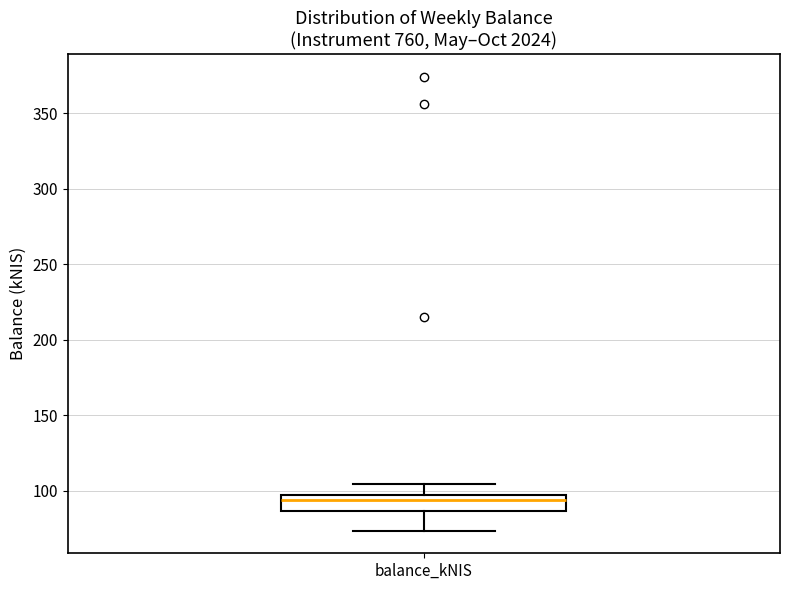

Read this box plot against the y-axis: the position of the median line, the range covered by the box, and the ends of both whiskers. The values are not printed on the chart, so give them approximately, as read against the axis.

median 95 (just below the box's upper edge), box 85 to 95, whiskers 75 to 105